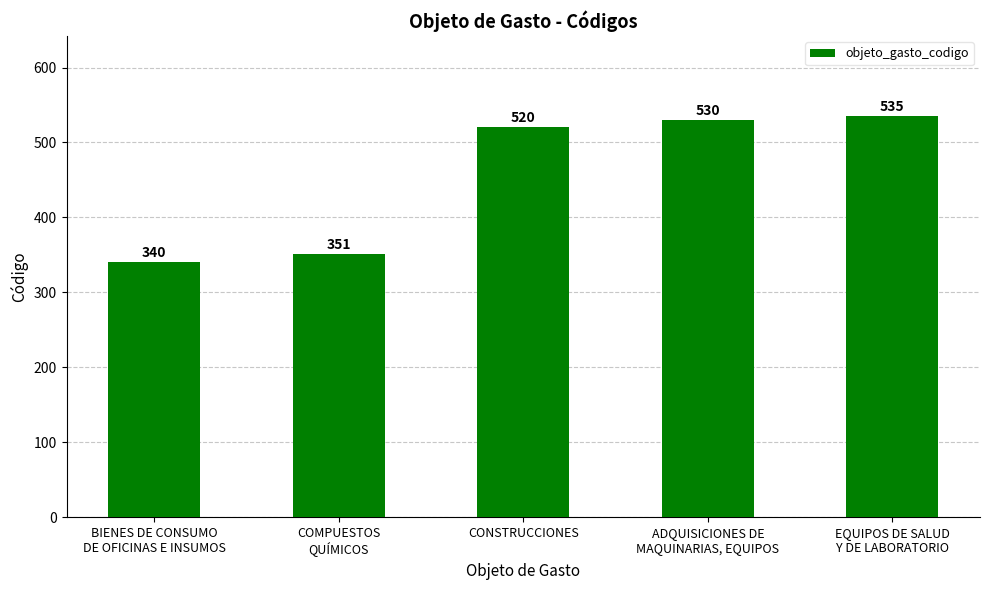

The chart shows a value of 276 at ADQUISICIONES DE
MAQUINARIAS, EQUIPOS. True or false?

False